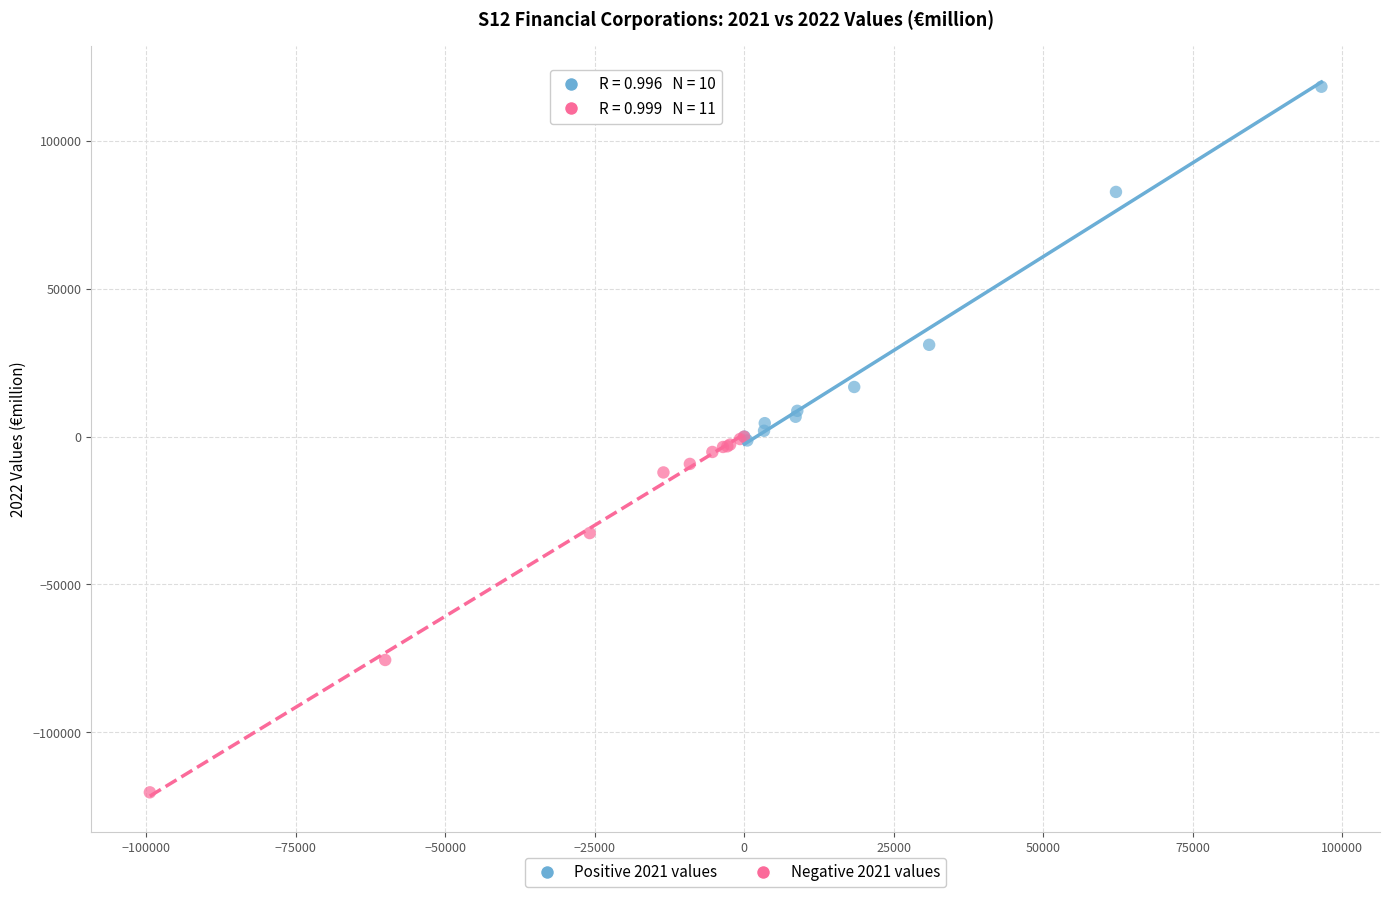

What are all the series names shown in the legend?

Positive 2021 values, Negative 2021 values